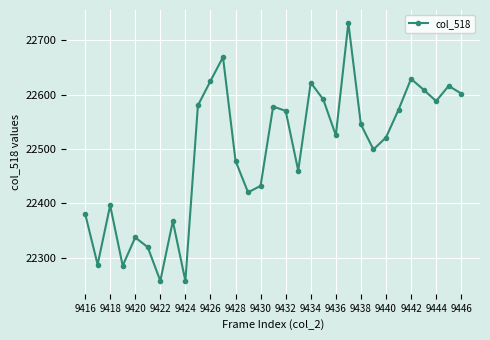

How many interior local valleys (lower than both neighbors) does the data have?

9